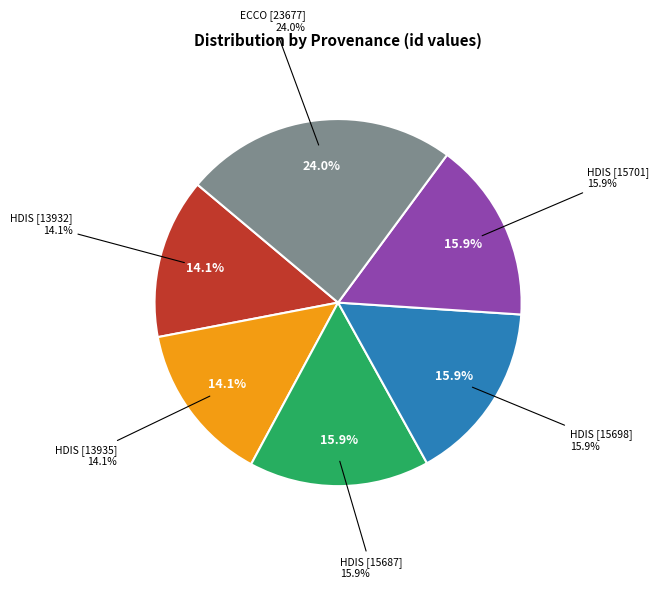

To the nearest percent, what is the average slice percentage?

17%